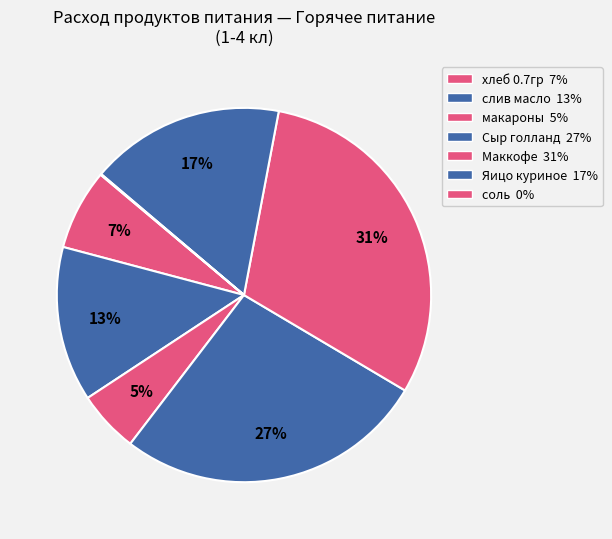

Is there any slice that represents more than half of the pie?

No